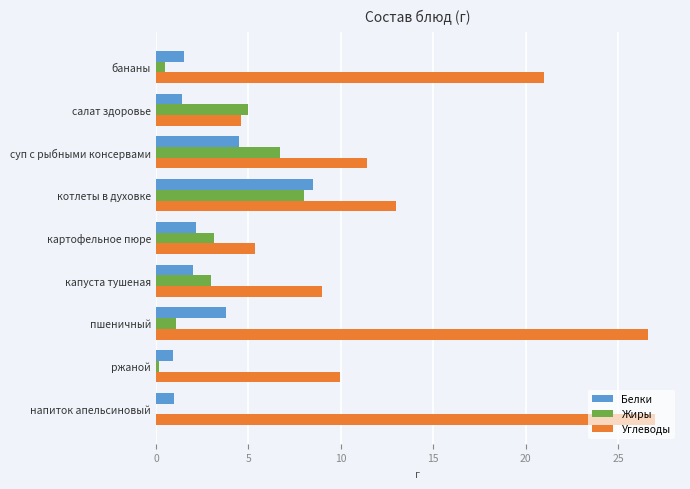

True or false: Белки has a value of 1.5 at бананы.

True